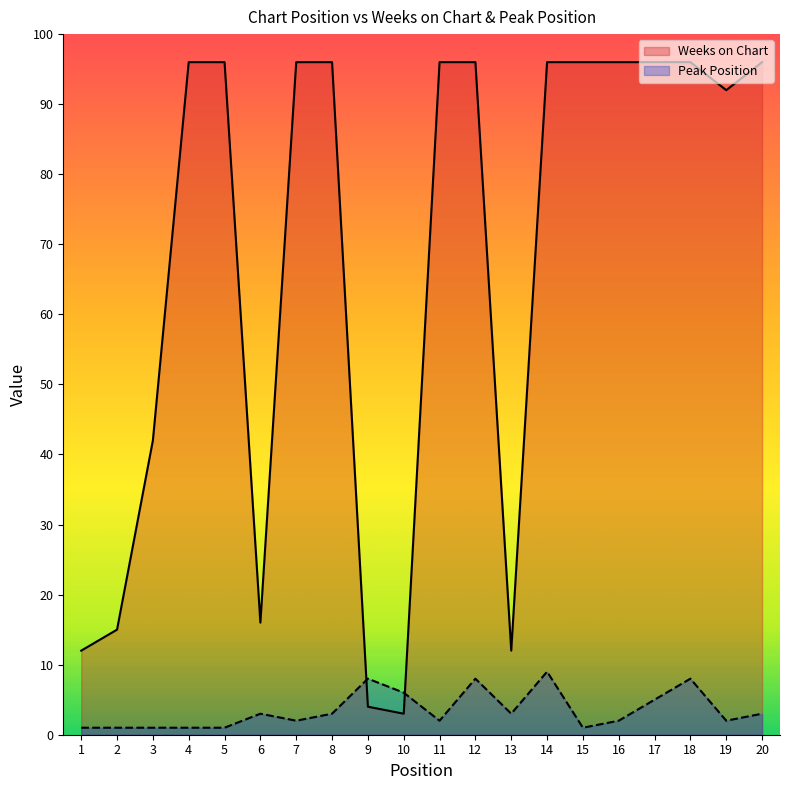

Which series has the largest total across all categories?

Weeks on Chart